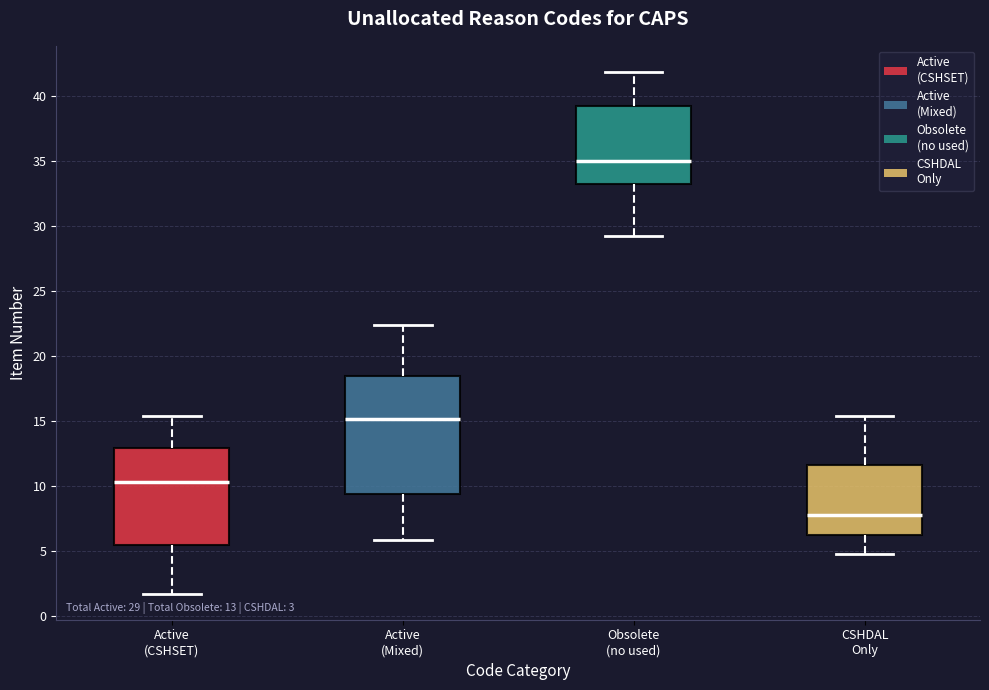

Which box is the tallest, from its lower edge to its upper edge?

Active (Mixed)